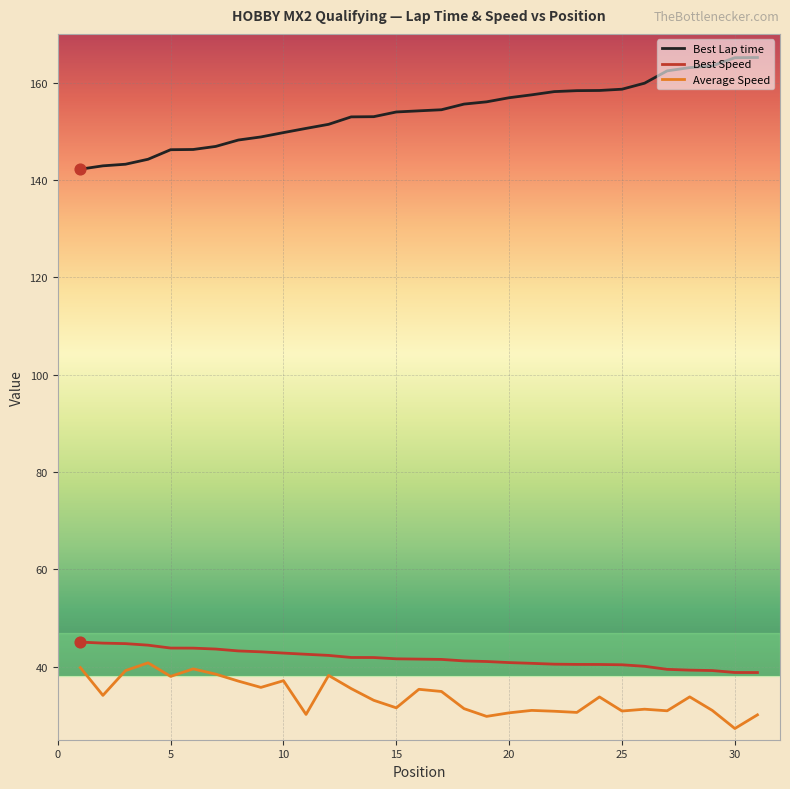

True or false: Best Lap time and Best Speed cross at least once.

False